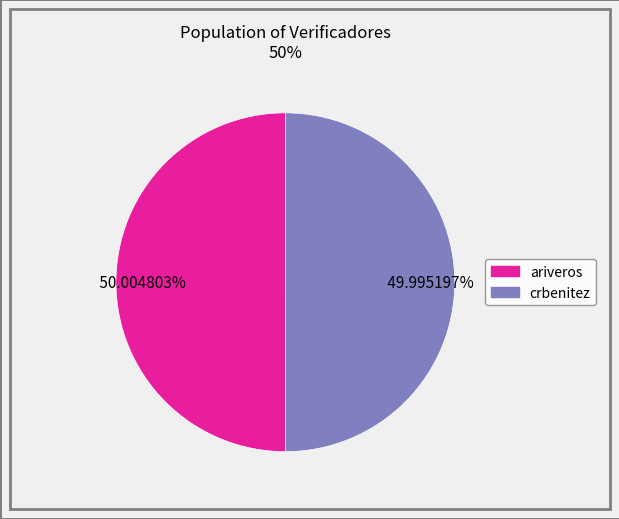

To the nearest percent, what portion does ariveros represent?

50%